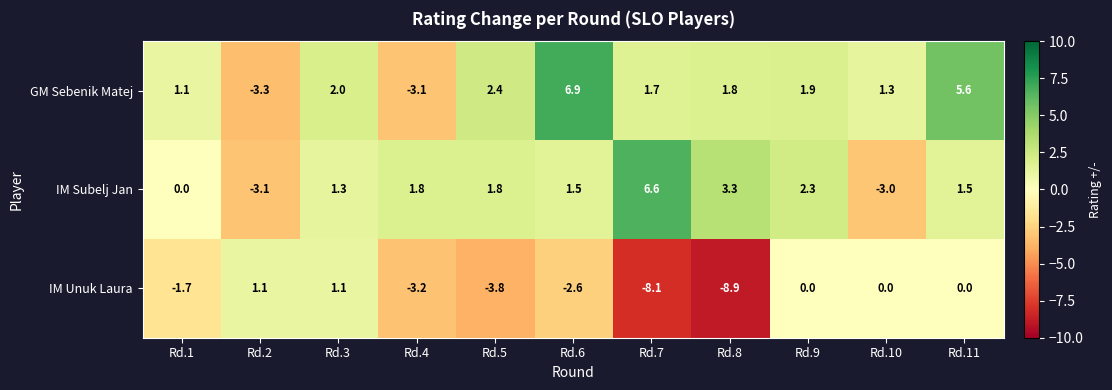

What is the smallest value displayed?

-8.9